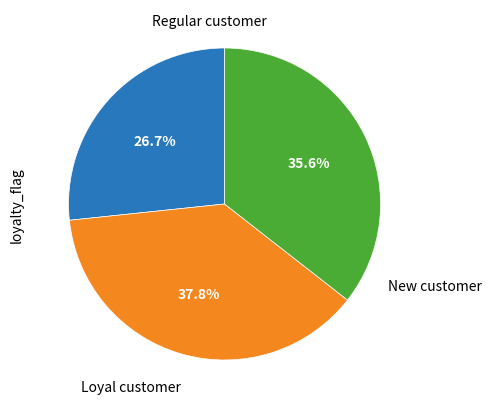

Is there any slice that represents more than half of the pie?

No